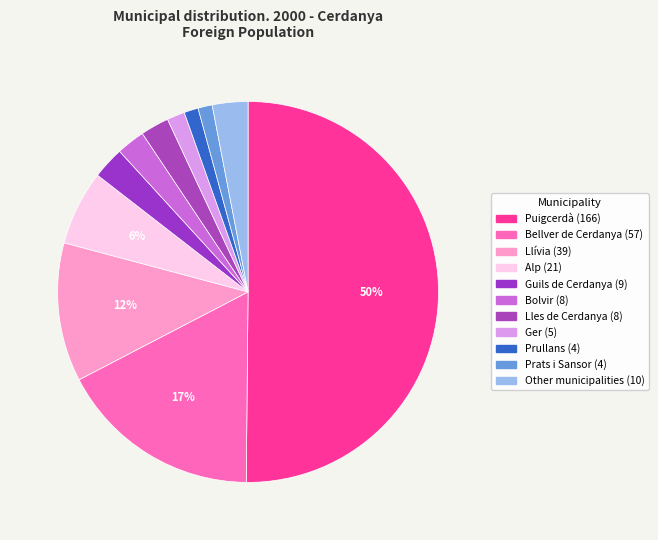

True or false: Bellver de Cerdanya accounts for 32% of the total.

False